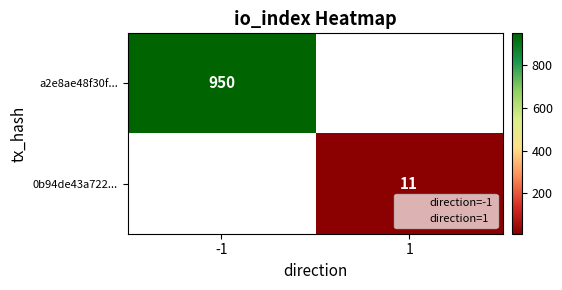

Rank the series by their average value, from highest to lowest.

a2e8ae48f30f..., 0b94de43a722...